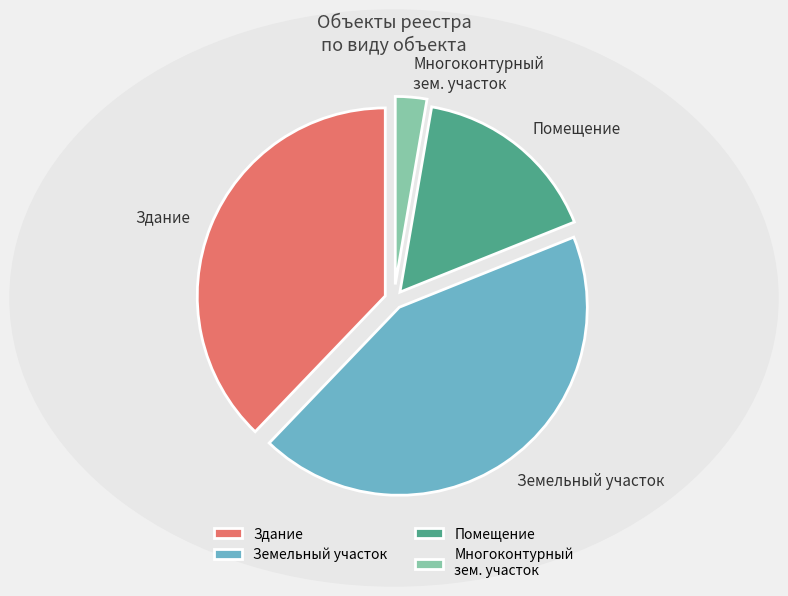

Is there a majority slice in this chart?

No